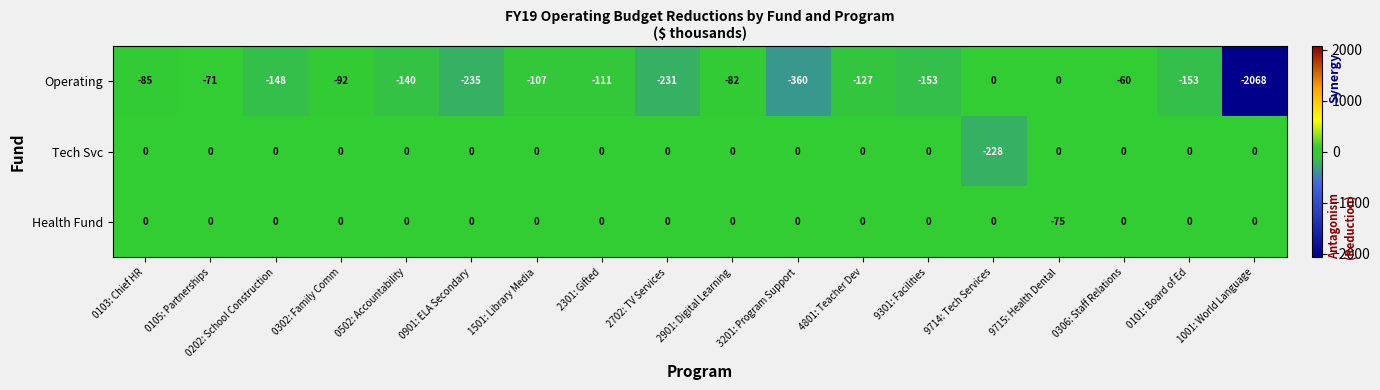

Which series changed the most between 0302: Family Comm and 2702: TV Services?

Operating